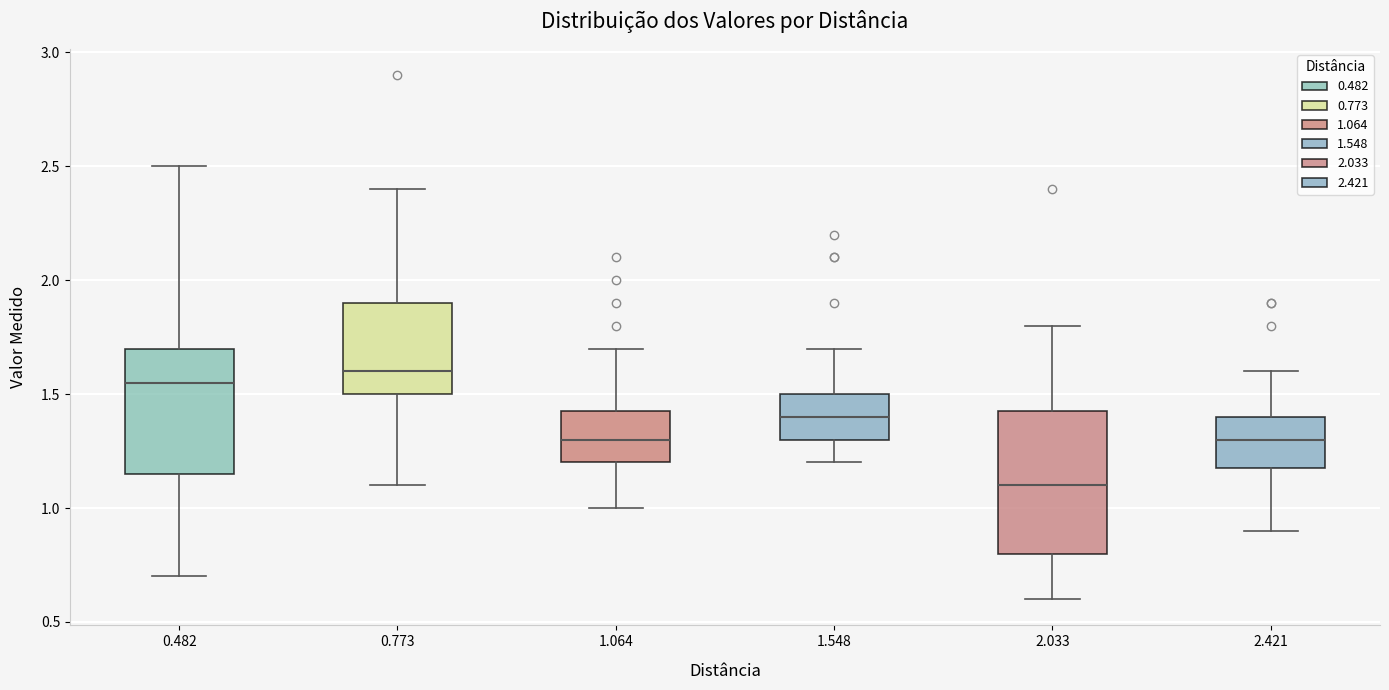

Which box is the tallest, from its lower edge to its upper edge?

2.033